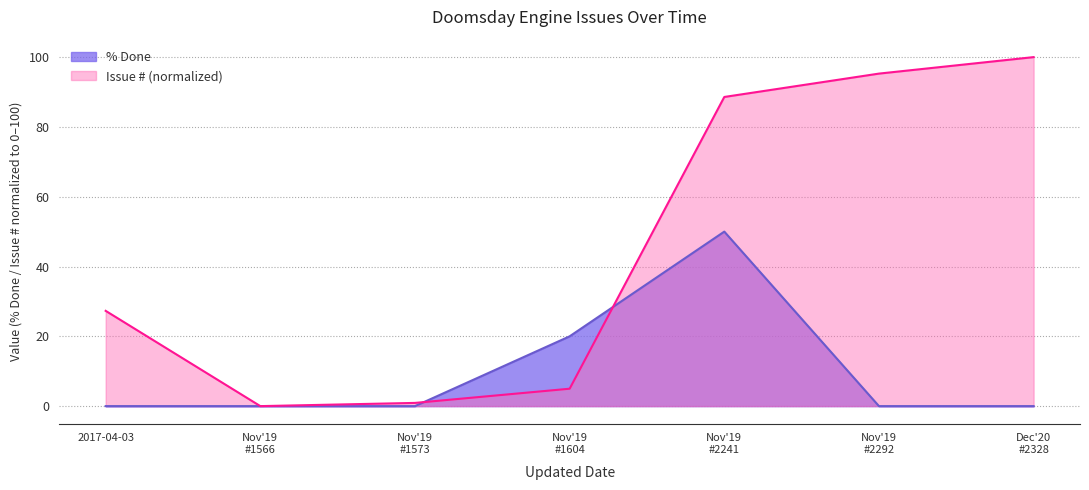

Reading right to left, transcribe all the data shown in this chart.

% Done: 0.0	0.0	50.0	20.0	0.0	0.0	0.0
Issue #: 100.0	95.3	88.6	5.0	0.9	0.0	27.3